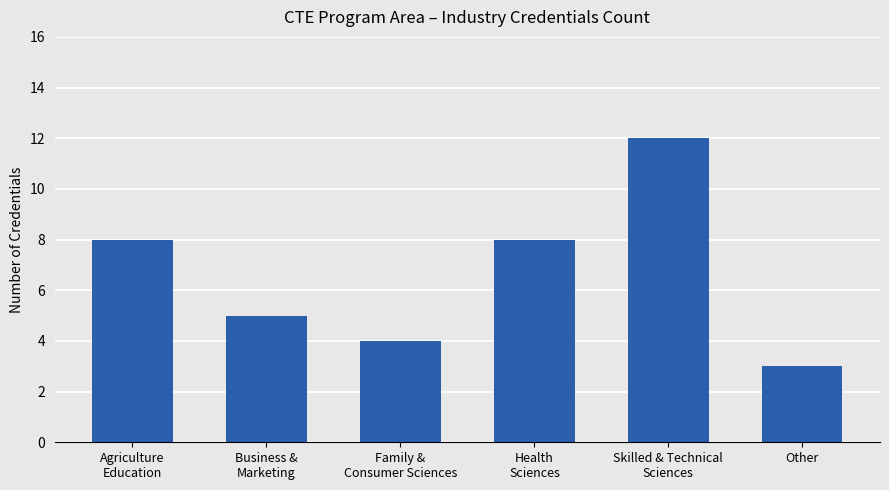

What is the label of the 6th bar from the left?

Other